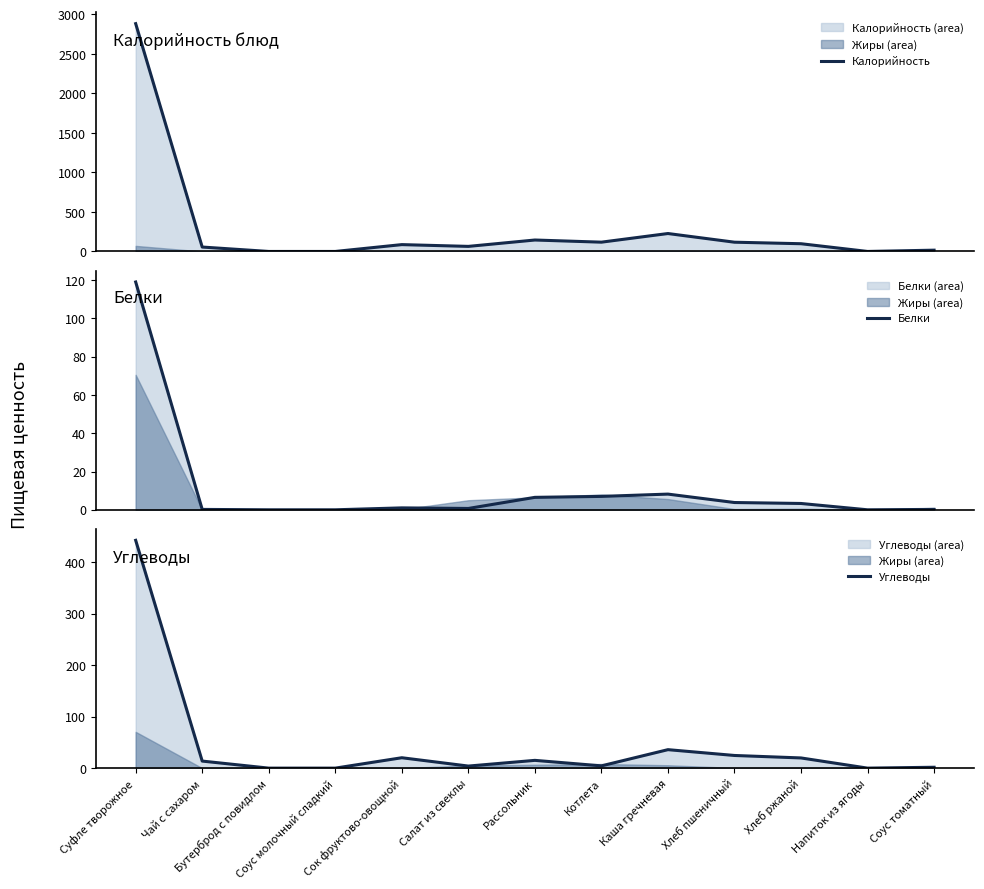

What is the label of the 6th point from the right?

Котлета